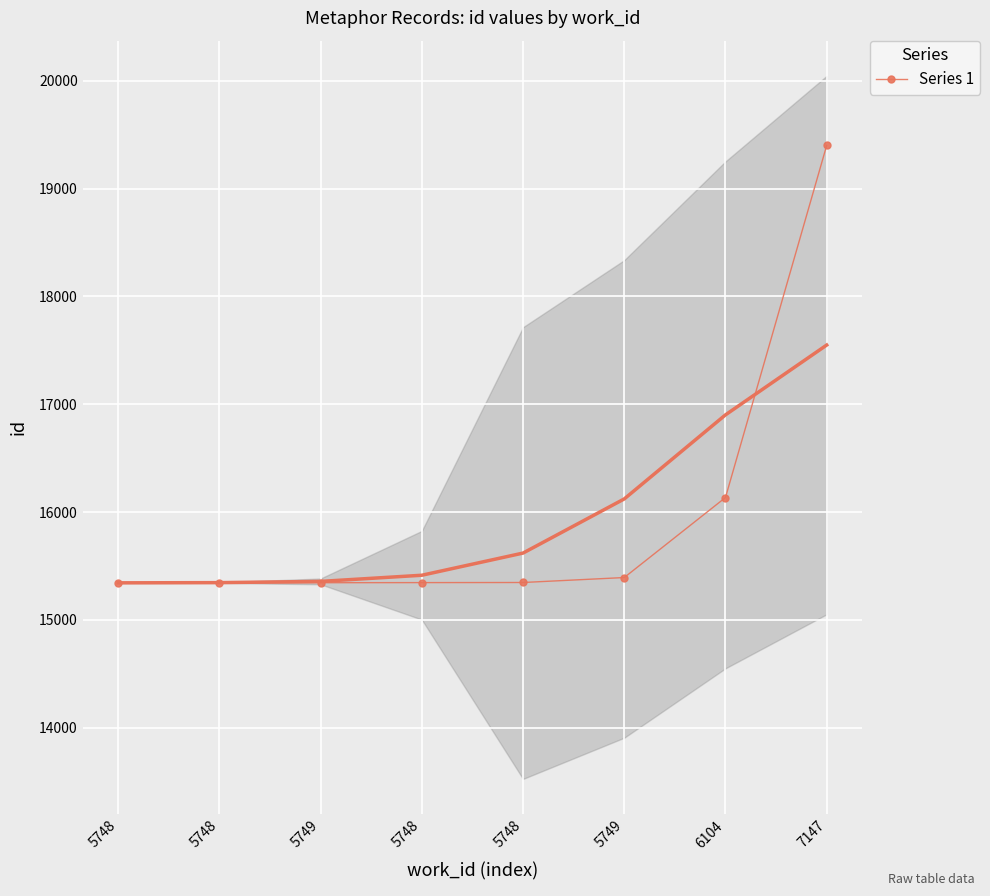

List the labels in order of value, smallest first.

5748, 5748, 5749, 5748, 5748, 5749, 6104, 7147